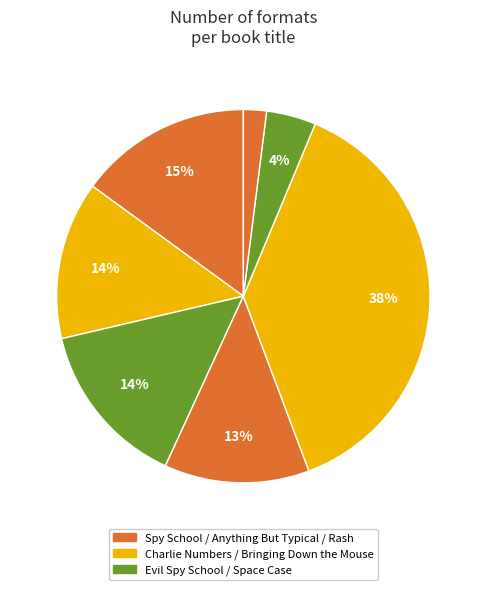

Count the number of slices in the pie.

7